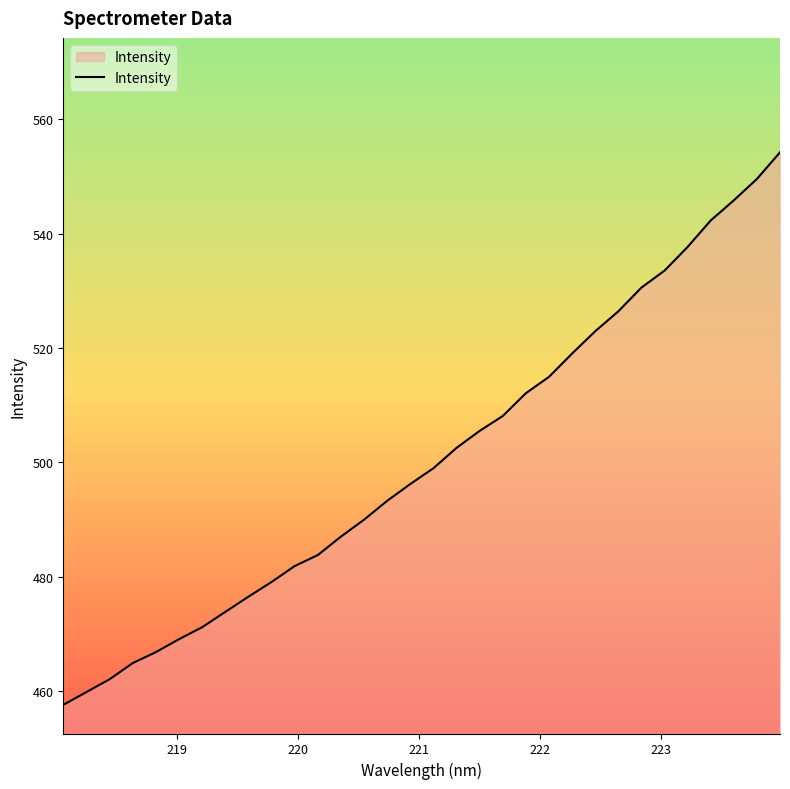

What is the sum of all values?

16017.7